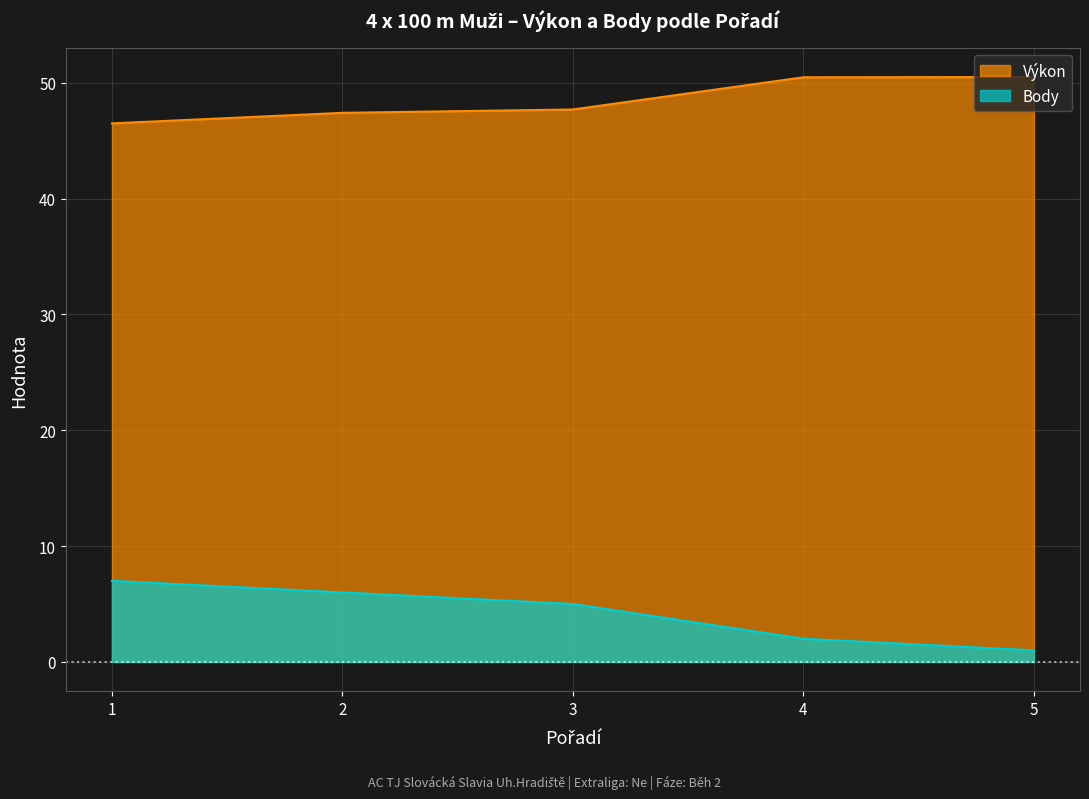

Reading left to right, extract all data points from this chart.

Výkon: 46.5	47.4	47.7	50.5	50.5
Body: 7.0	6.0	5.0	2.0	1.0